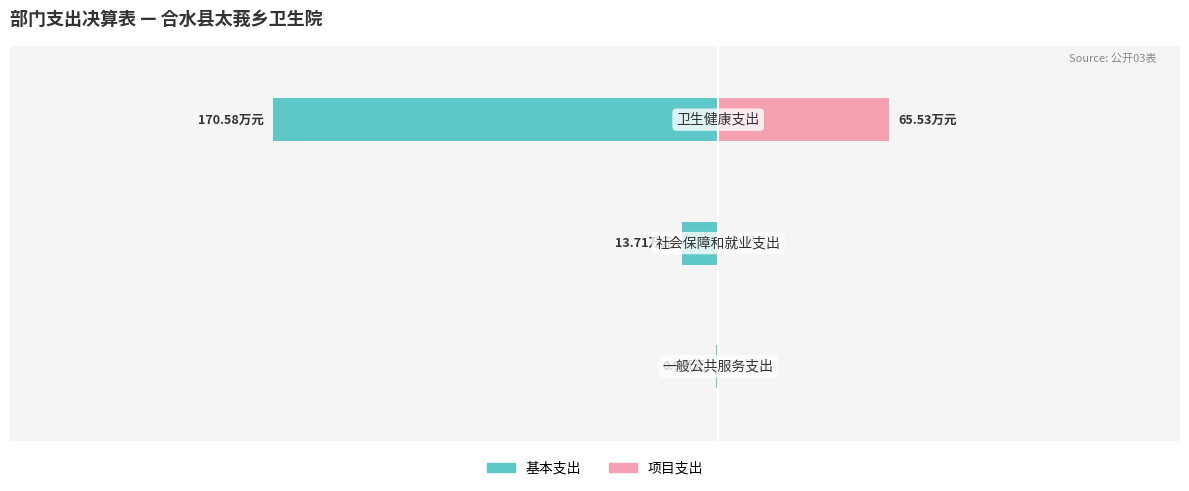

How many bars are there in each group?

2